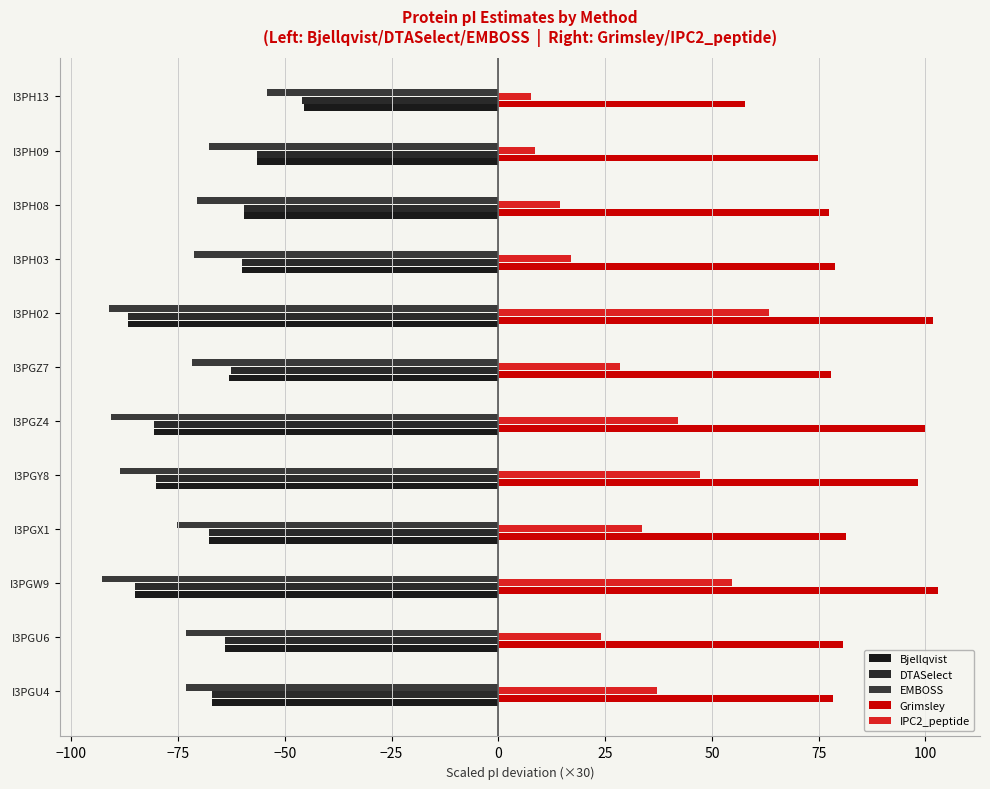

List the series in order of their peak value, lowest first.

EMBOSS, DTASelect, Bjellqvist, IPC2_peptide, Grimsley